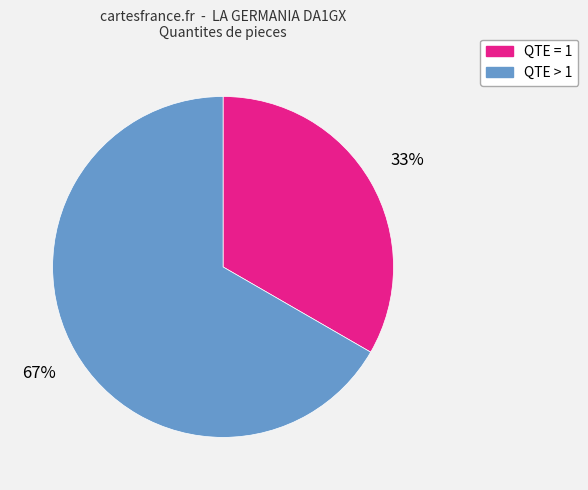

Count the number of slices in the pie.

2